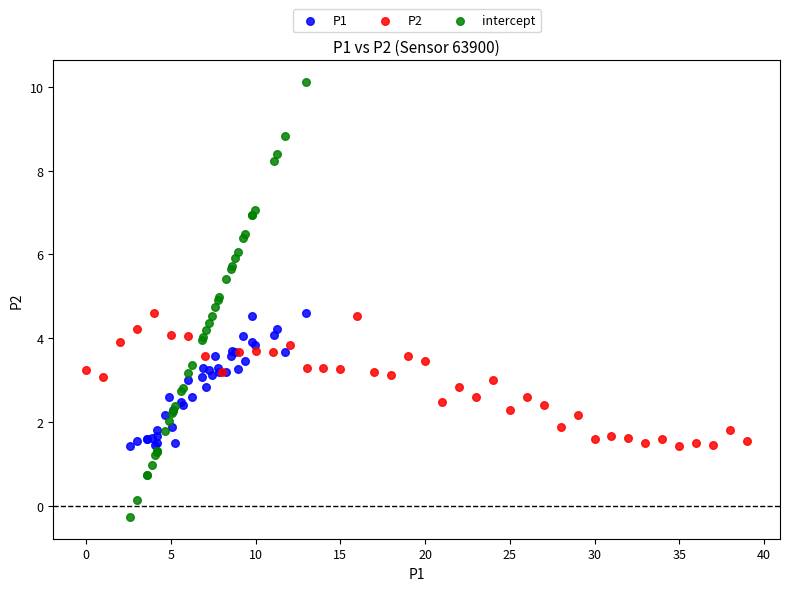

Which series has the widest spread of Y values?

intercept